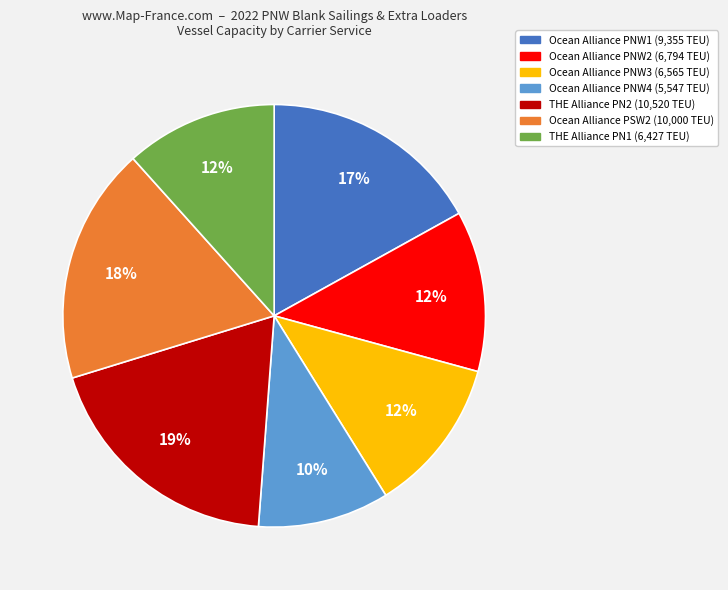

How many segments does this pie chart have?

7